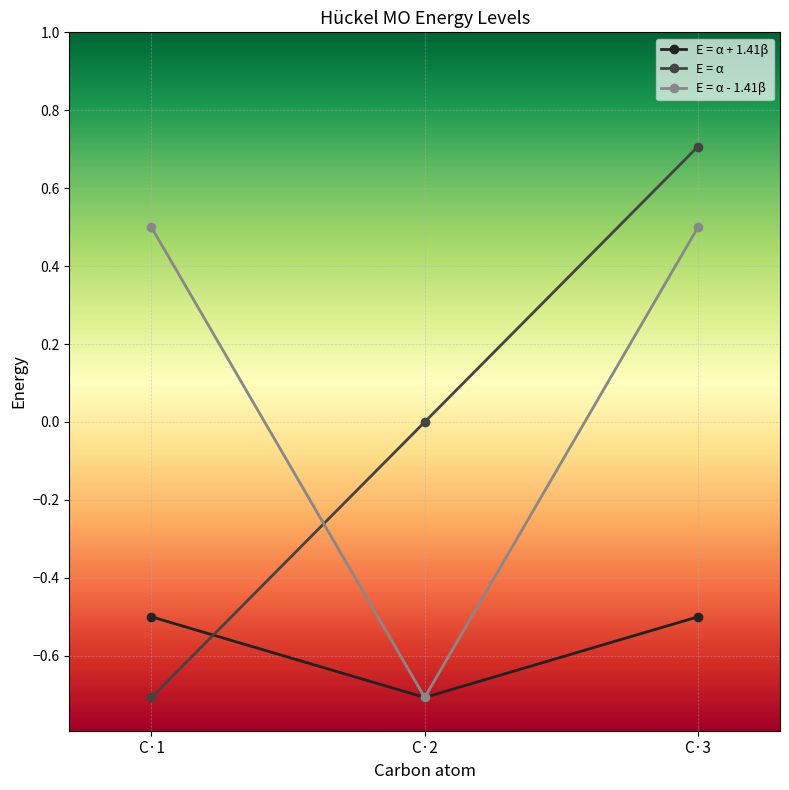

Read the E = α - 1.41β value at C·3.

0.5